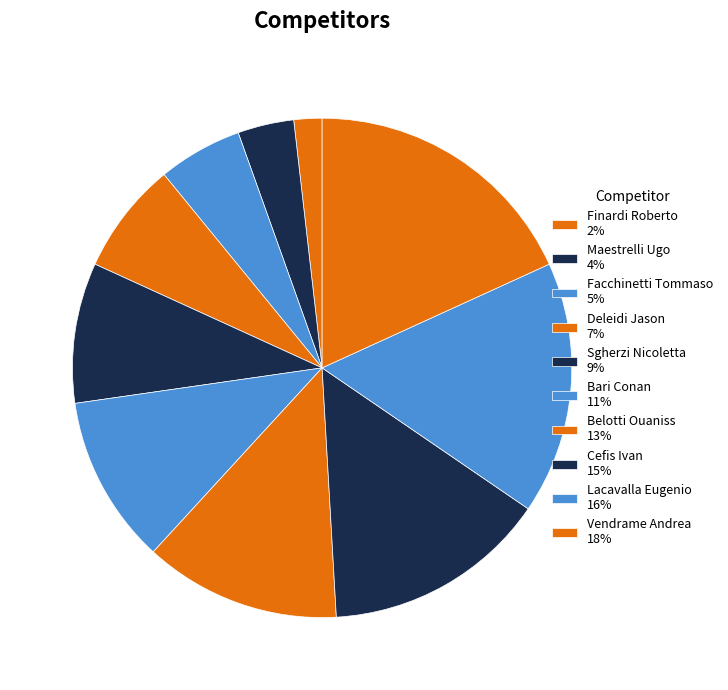

To the nearest percent, what is the difference between the Deleidi Jason and Bari Conan slice percentages?

4%